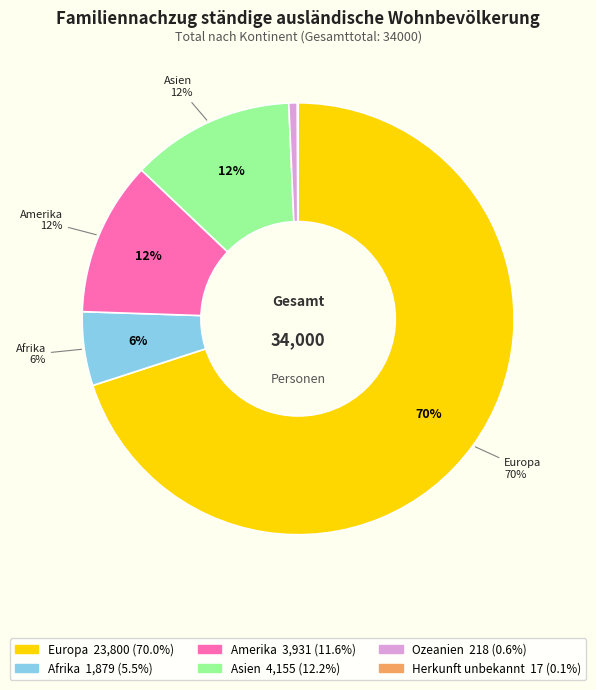

Is it true that Asien is 12% of the pie?

True